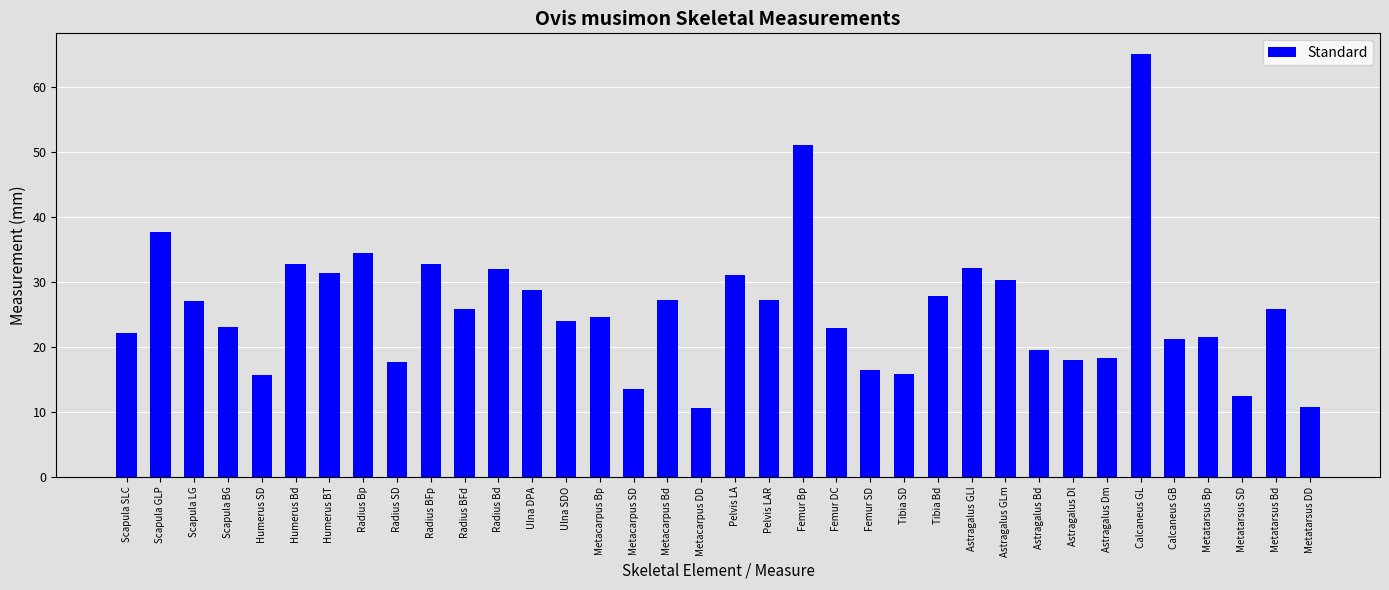

Approximately how many times larger is the value at Femur DC compared to Metatarsus Bd?

0.9